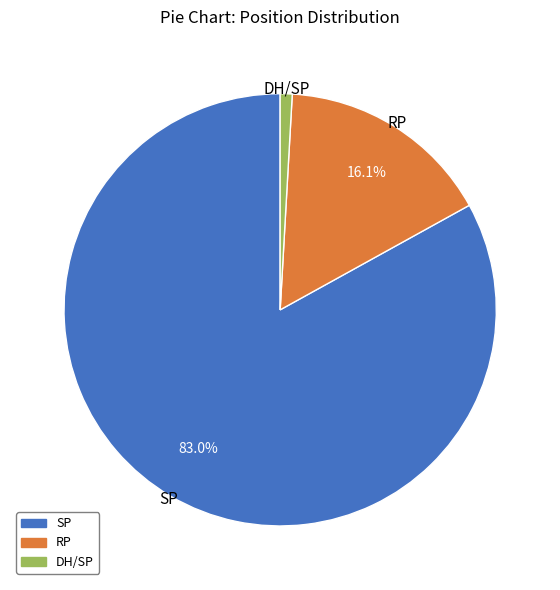

Between RP and SP, which is larger?

SP